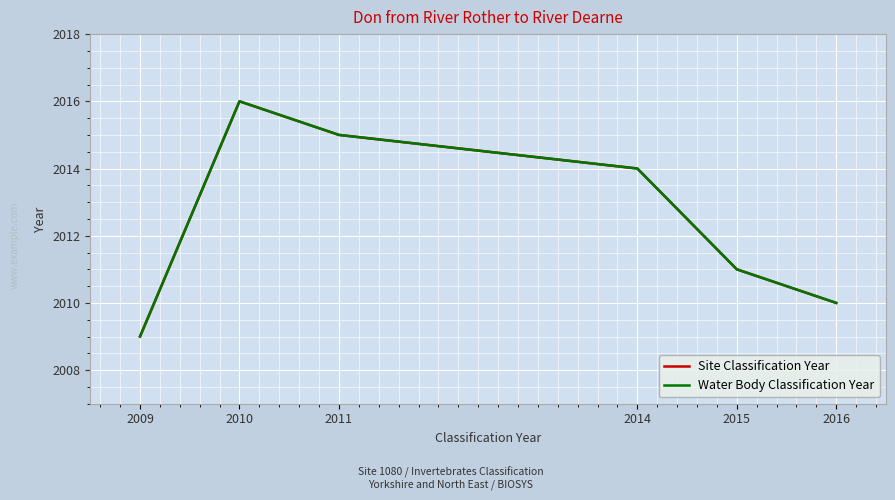

Is this an area chart (filled region under the line)?

No